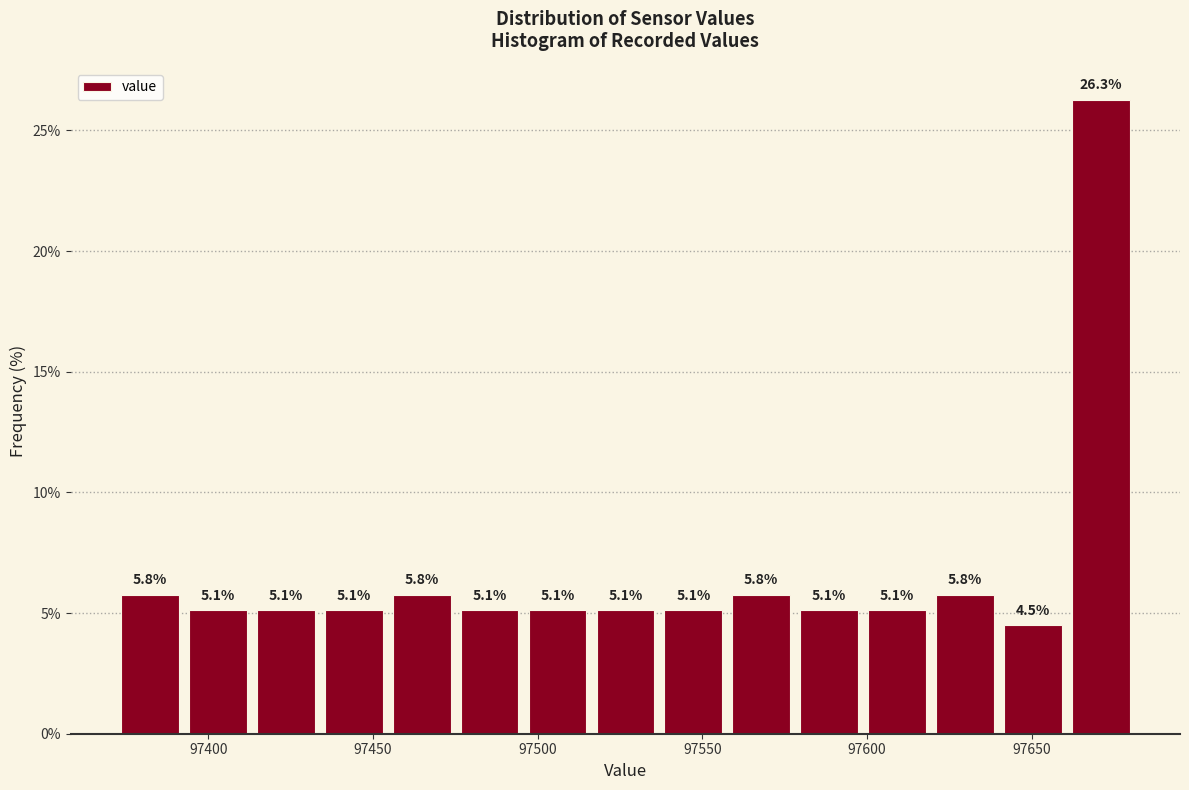

What is the height of the bar covering 97580 to 97600 on the x-axis? The bar edges are not printed on the chart, so give them approximately, as read against the axis.

5.1